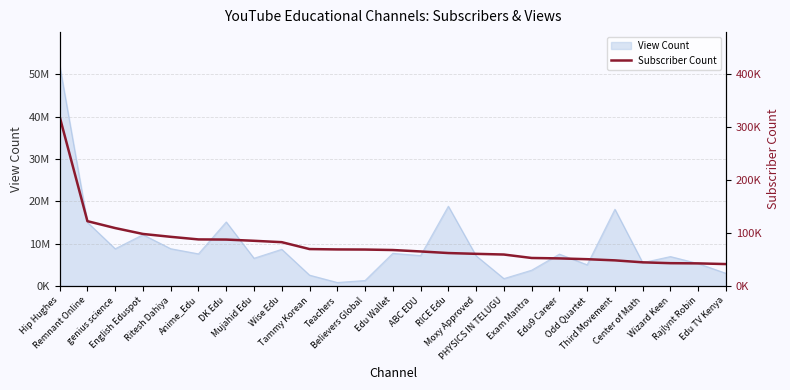

Reading right to left, what are all the values shown in this chart?

Edu TV Kenya=41100	Rajlynt Robin=42400	Wizard Keen=42800	Center of Math=44400	Third Movement=48100	Odd Quartet=50300	Edu9 Career=51800	Exam Mantra=52600	PHYSICS IN TELUGU=59100	Moxy Approved=60400	RICE Edu=61900	ABC EDU=64900	Edu Wallet=67600	Believers Global=68500	Teachers=68700	Tammy Korean=69400	Wise Edu=82400	Mujahid Edu=85000	DK Edu=87300	Anime_Edu=87600	Ritesh Dahiya=92500	English Eduspot=97900	genius science=109000	Remnant Online=122000	Hip Hughes=319000